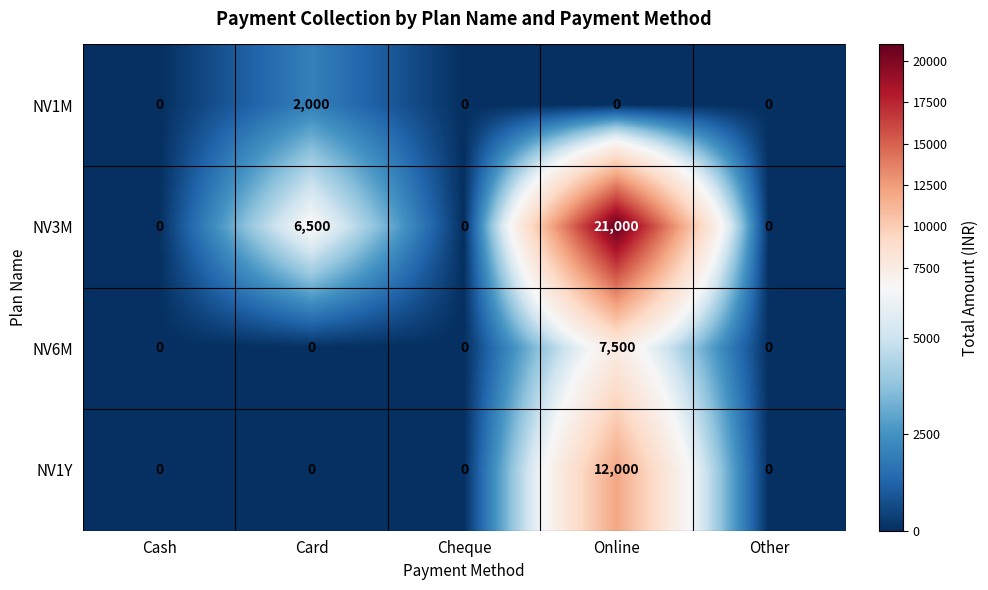

Which category has the highest value across all series?

Online